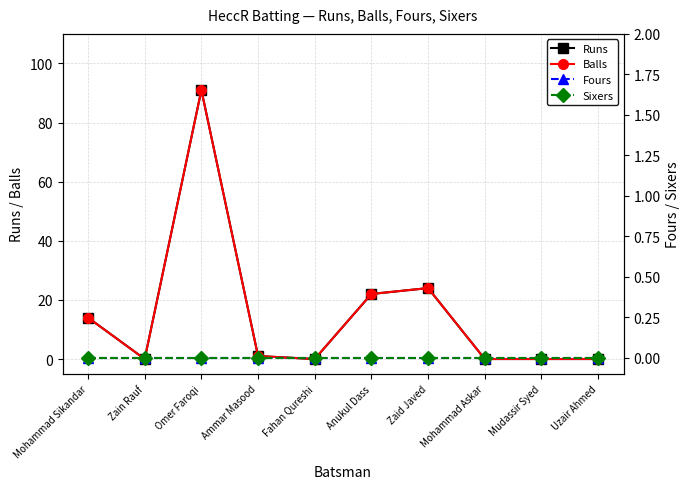

The Balls series shows 0 at Uzair Ahmed. True or false?

True